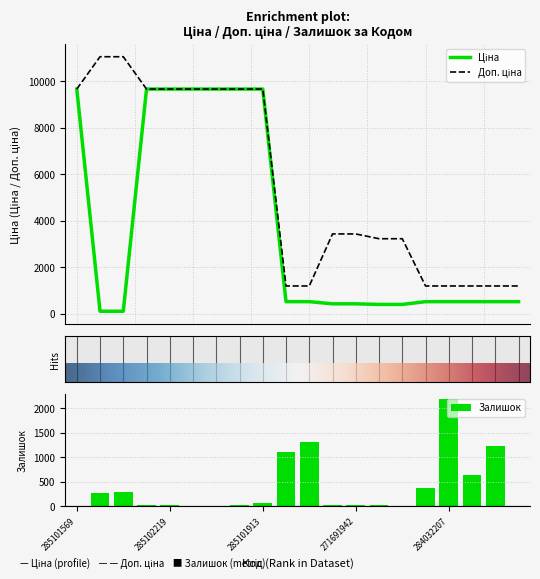

What are all the series names shown in the legend?

Ціна, Доп. ціна, Залишок